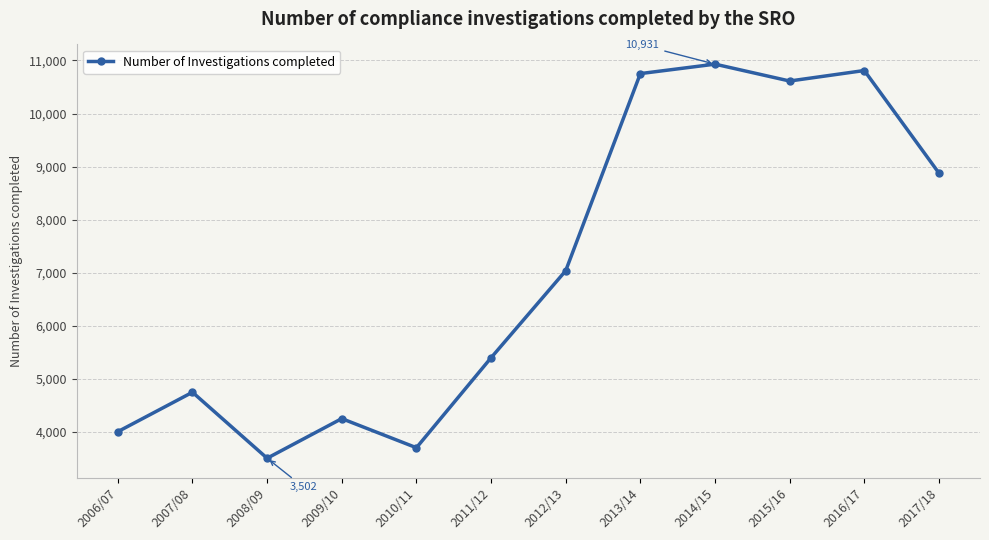

What is the greatest value displayed?

10931